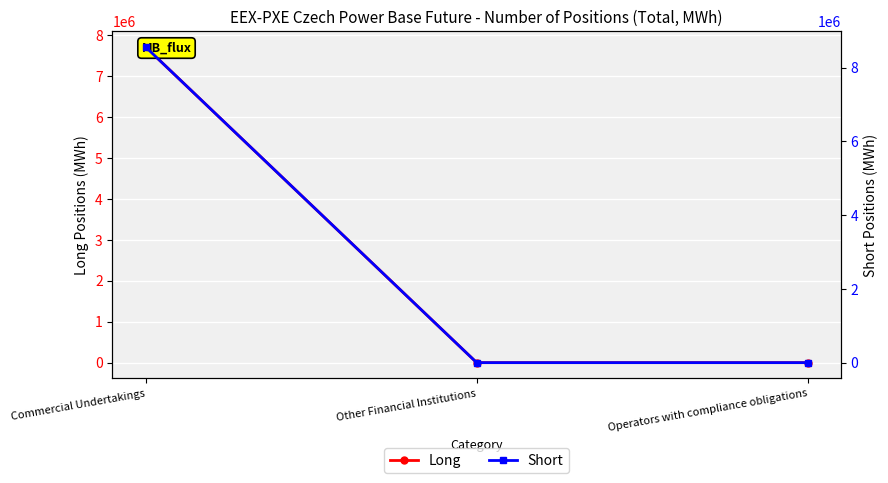

What position from the right is Other Financial Institutions?

2